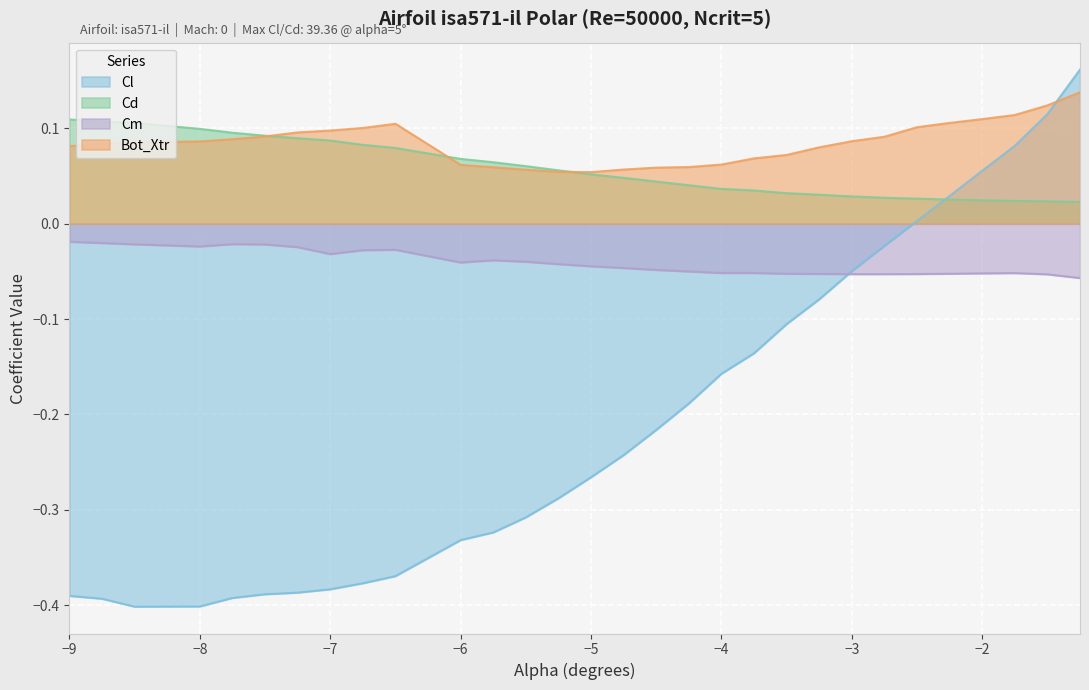

How many interior local valleys does the Cm series have?

3